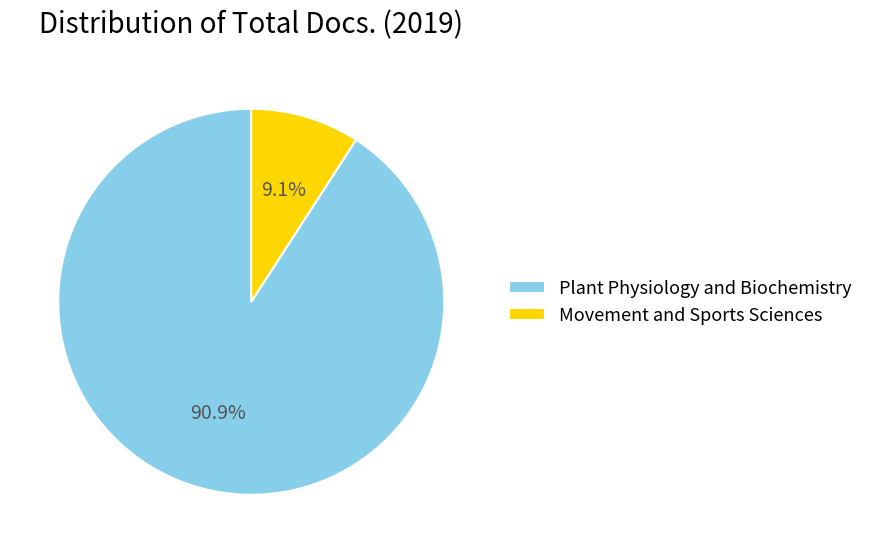

To the nearest percent, what portion does Plant Physiology and Biochemistry represent?

91%